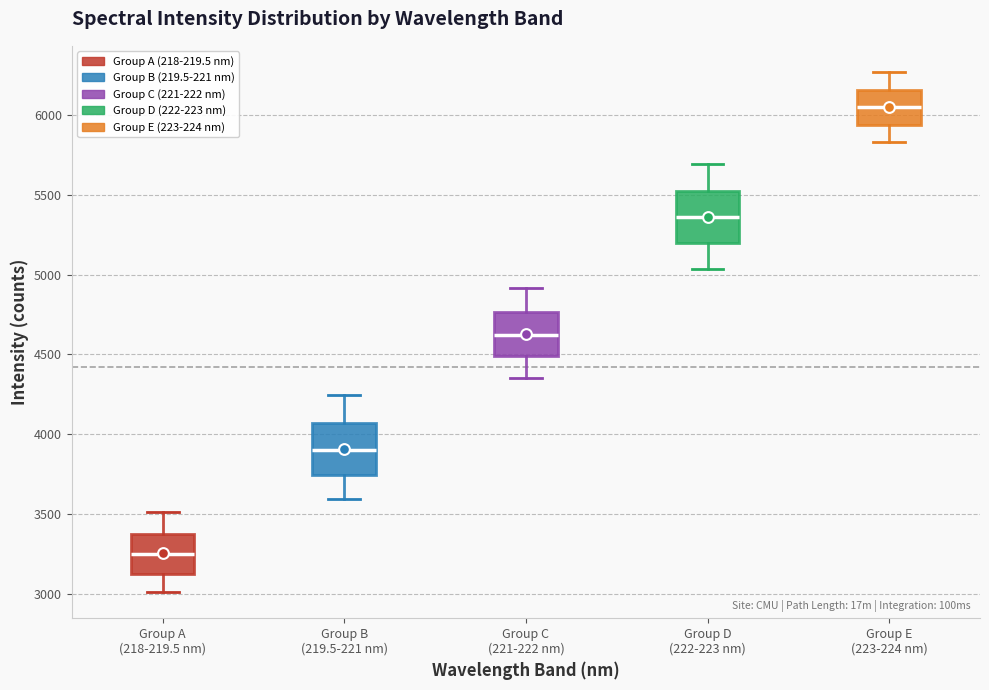

Reading left to right, transcribe this box plot: for each box, give where its median line is, the range the box spans, and where its two whiskers end, as read against the y-axis. The values are not printed on the chart, so give them approximately, as read against the axis.

Group A (218-219.5 nm): median 3250, box 3100 to 3350, whiskers 3000 to 3500
Group B (219.5-221 nm): median 3900, box 3750 to 4050, whiskers 3600 to 4250
Group C (221-222 nm): median 4600, box 4500 to 4750, whiskers 4350 to 4900
Group D (222-223 nm): median 5350, box 5200 to 5500, whiskers 5050 to 5700
Group E (223-224 nm): median 6050, box 5950 to 6150, whiskers 5850 to 6250